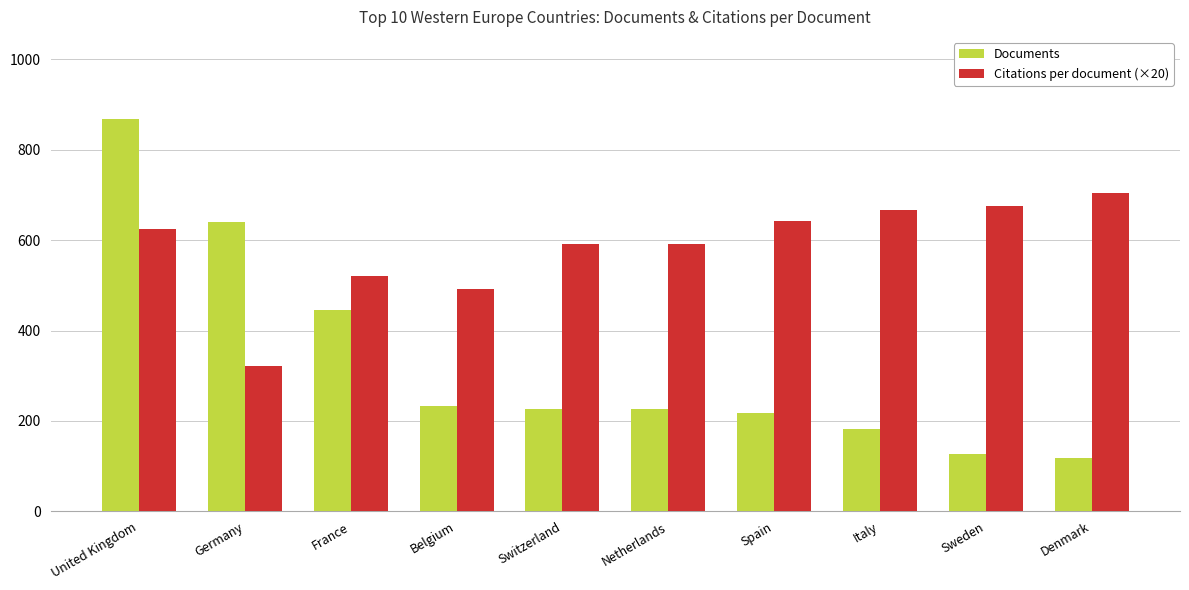

List the series in order of their overall mean, lowest first.

Documents, Citations per document (×20)